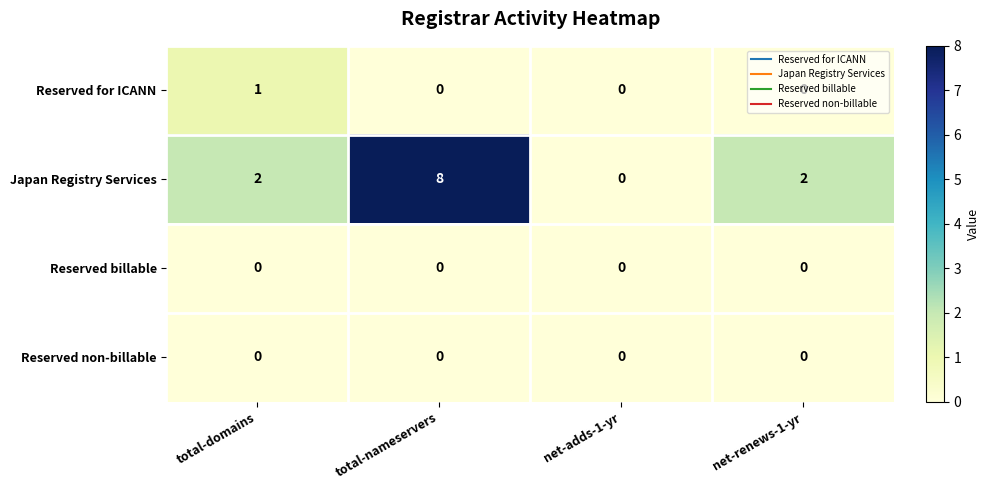

Which series has the largest total across all categories?

Japan Registry Services